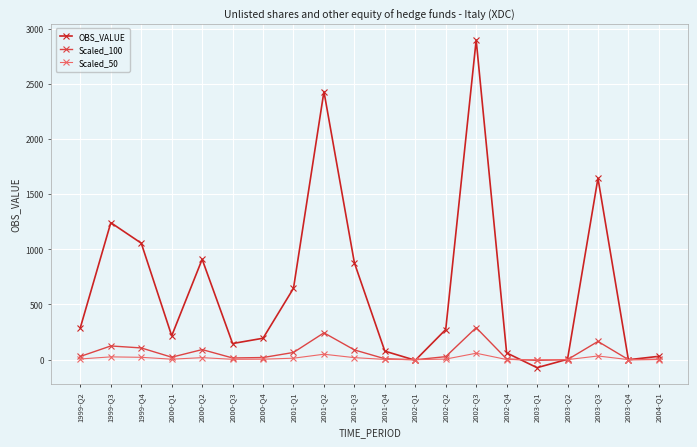

List the series in order of their peak value, highest first.

OBS_VALUE, Scaled_100, Scaled_50